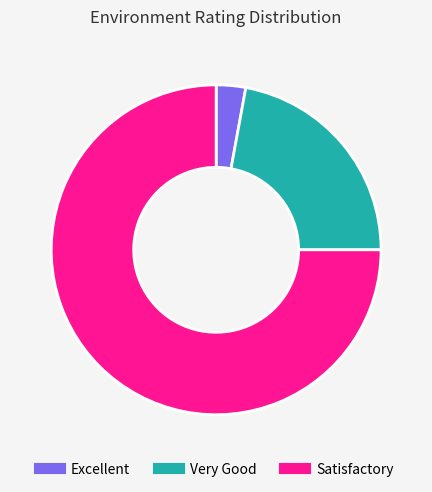

True or false: Very Good accounts for 33% of the total.

False